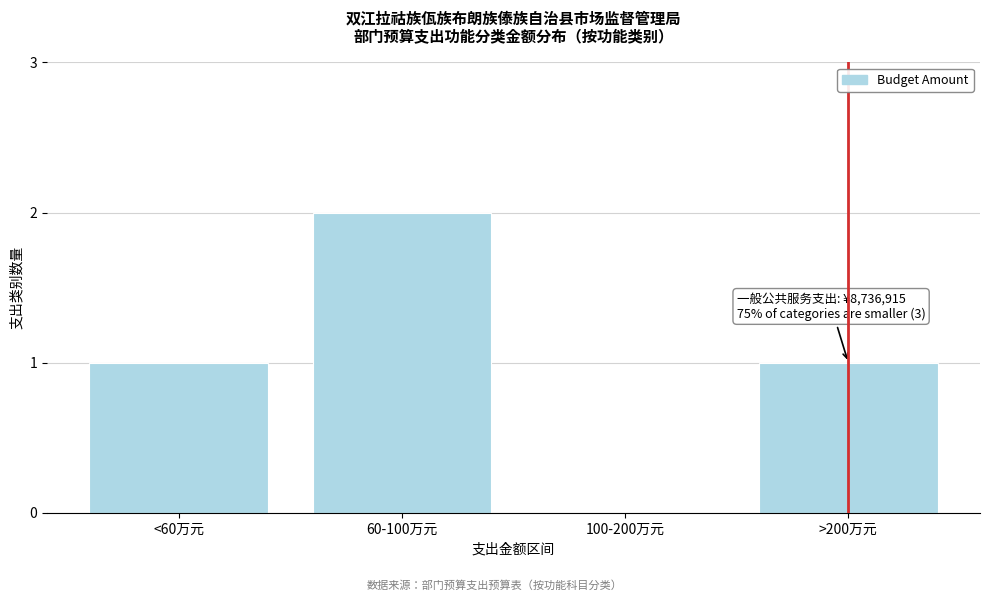

Reading left to right, list all the values displayed in this chart.

<60万元=1	60-100万元=2	100-200万元=0	>200万元=1